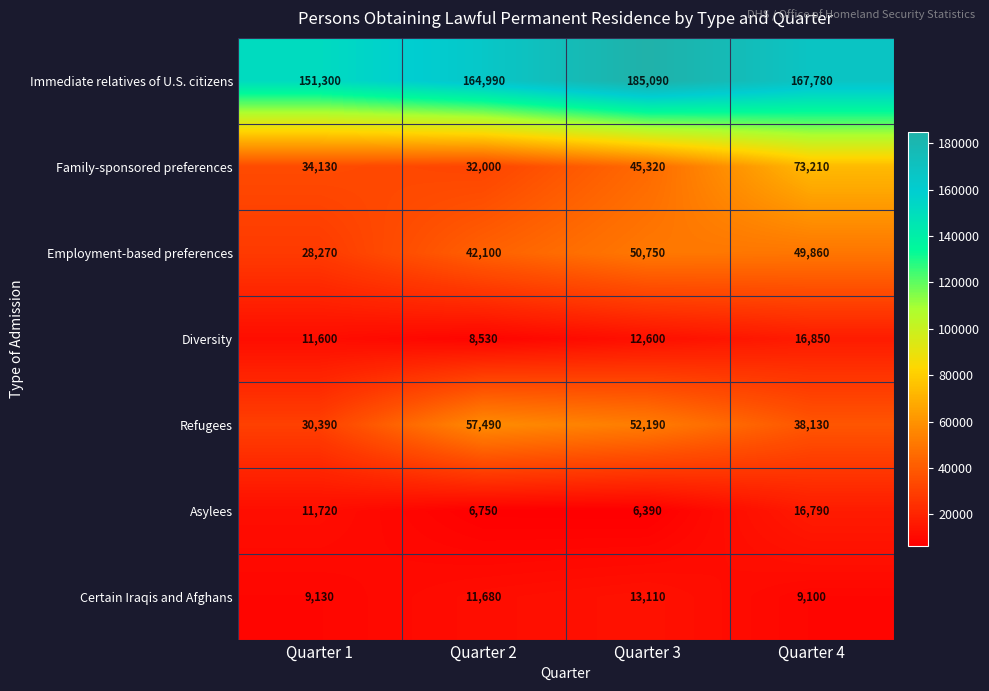

What is the difference between the second highest and minimum values in the Employment-based preferences series?

21590